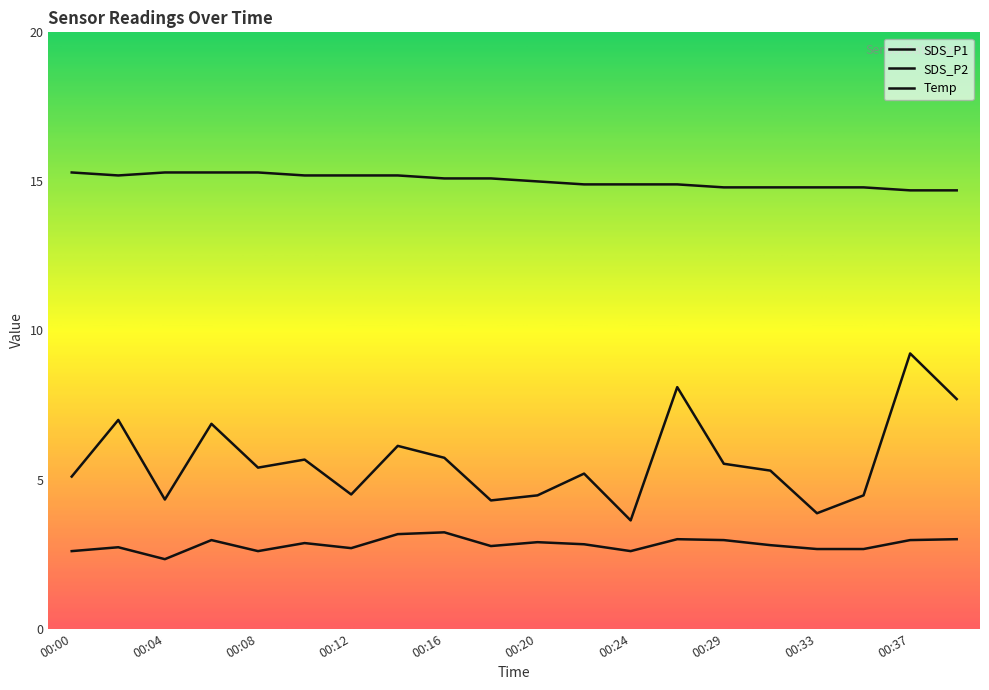

How many interior local peaks does the SDS_P2 series have?

6